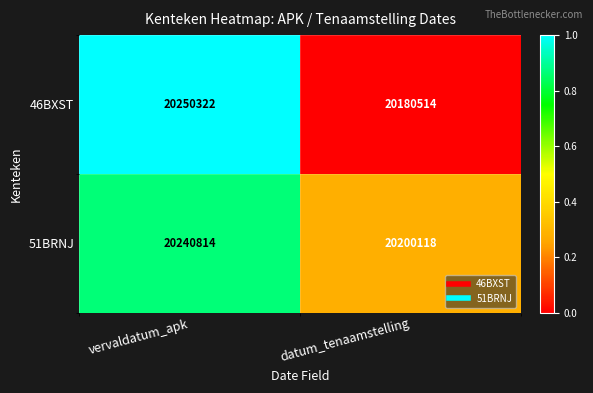

What is the spread (max minus min) of values at datum_tenaamstelling?

19604